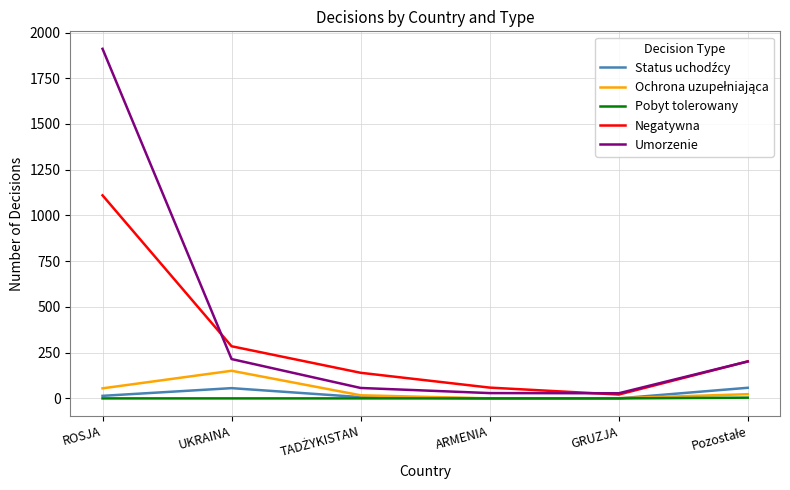

Is it true that Pobyt tolerowany equals 0 at ROSJA?

True